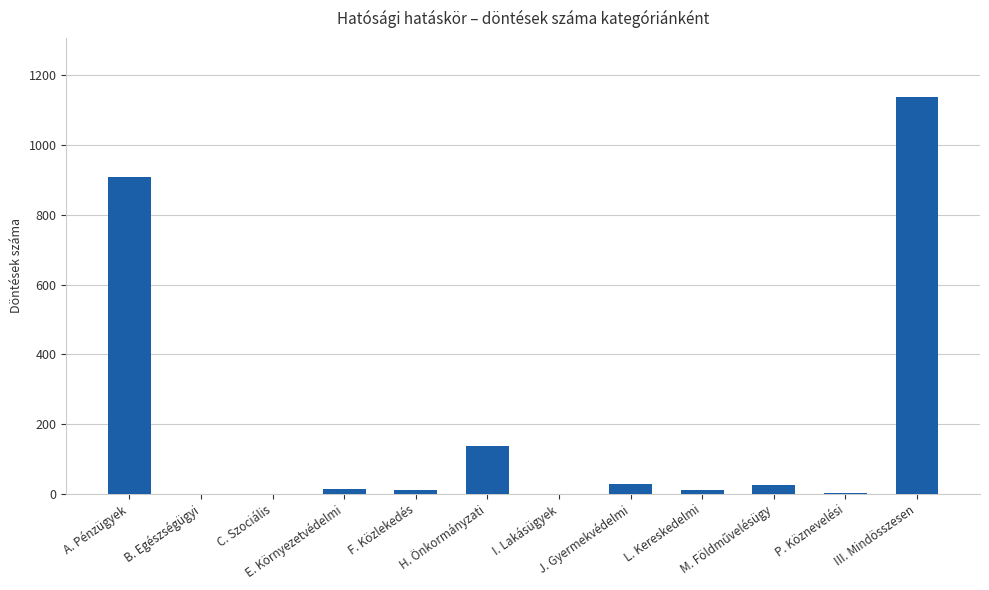

What is the greatest value displayed?

1137